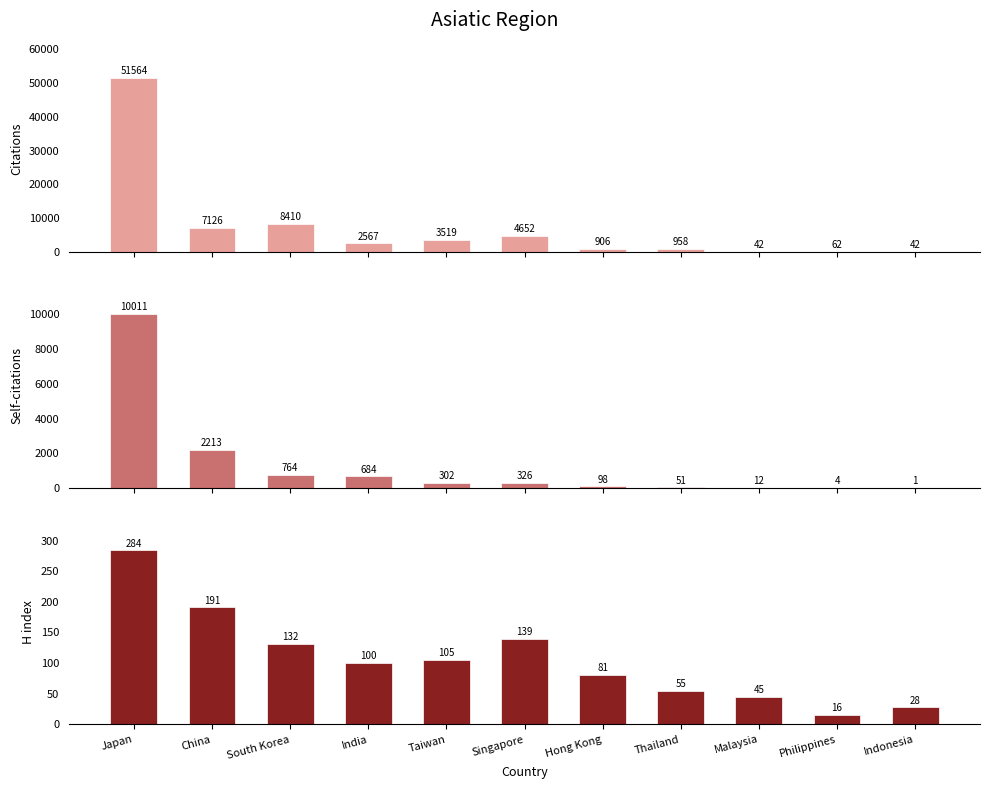

What is the average value of the H index series?

107